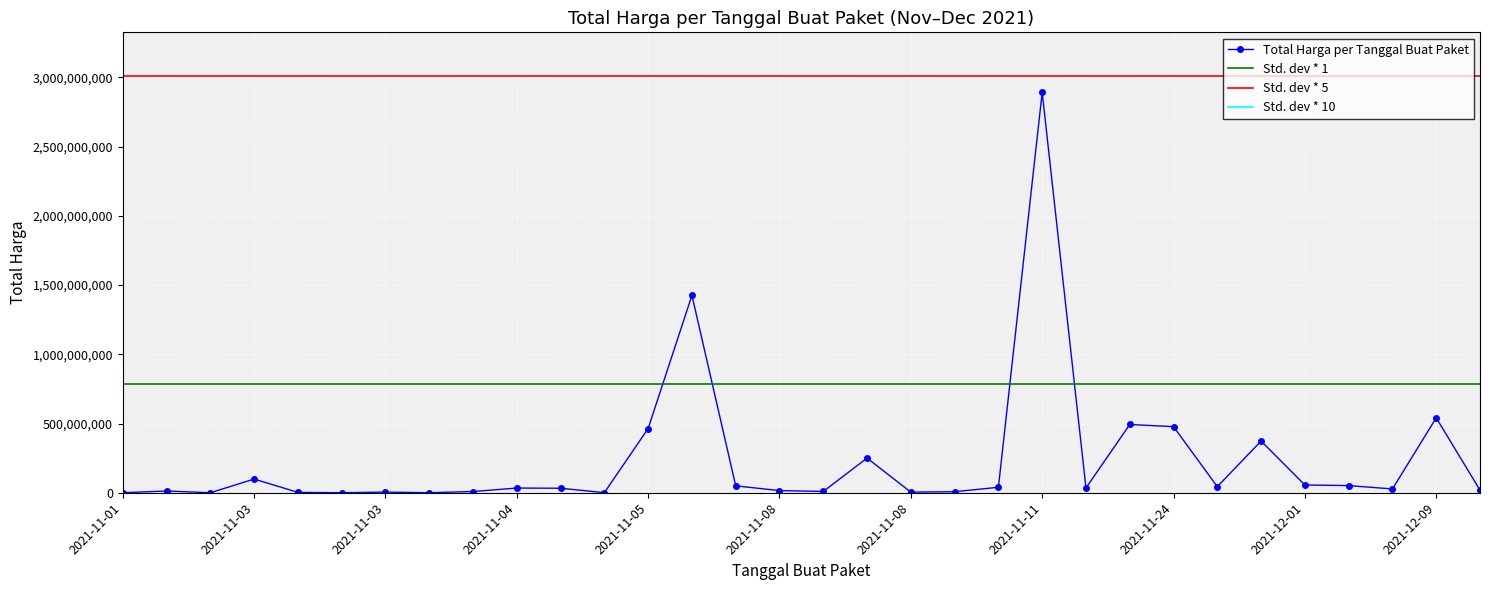

How many data points in Total Harga per Tanggal Buat Paket are less than 34000000?

16